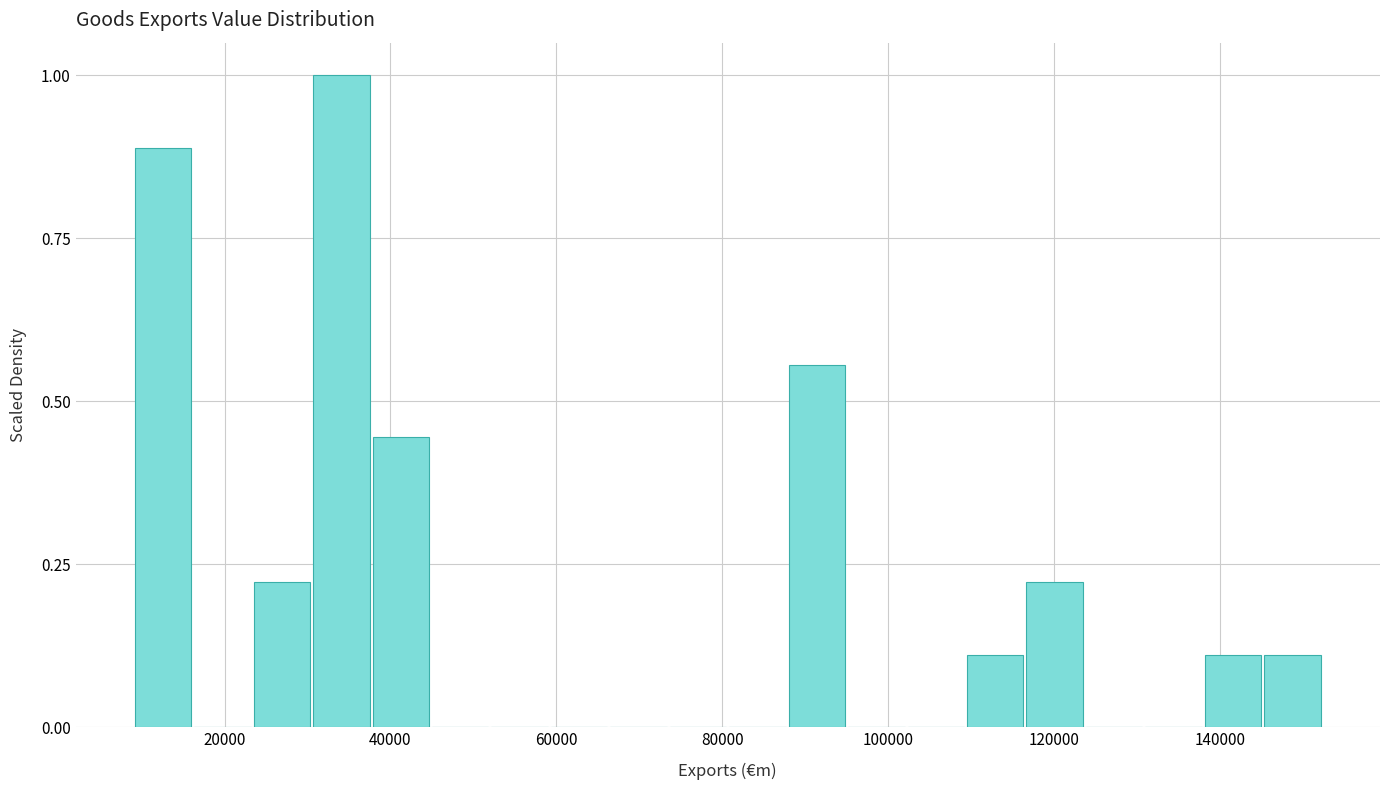

Around what value on the x-axis is the tallest bar? Give the approximate position of its centre, as read against the axis.

34000